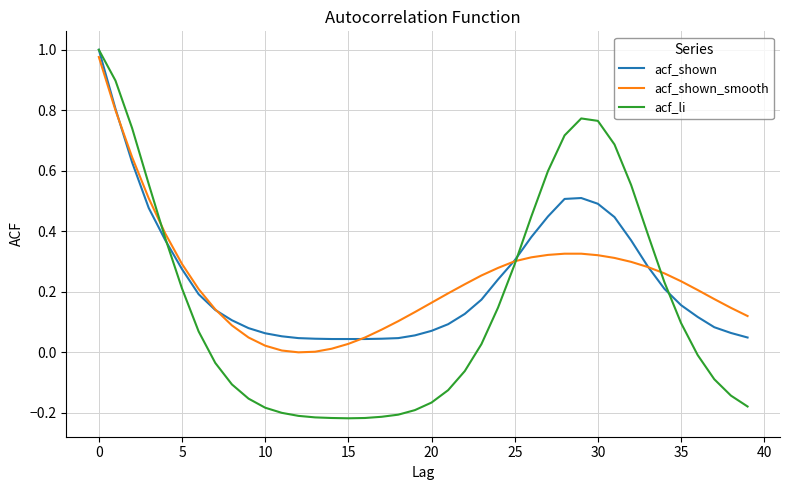

Which series has the largest range (max minus min)?

acf_li